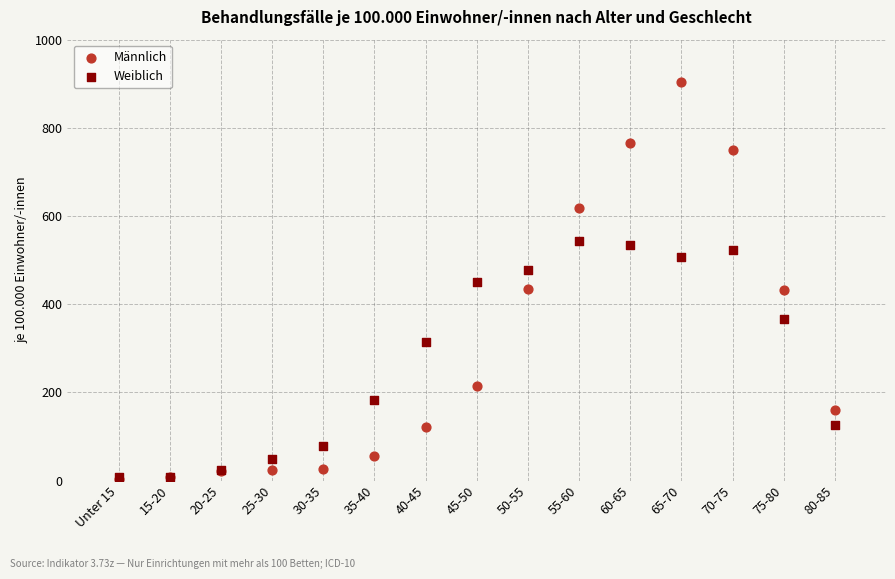

What are all the series names shown in the legend?

Männlich, Weiblich